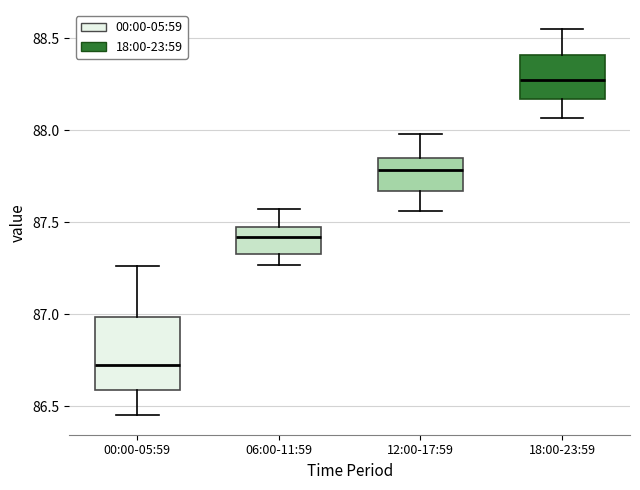

Which box is the tallest, from its lower edge to its upper edge?

00:00-05:59